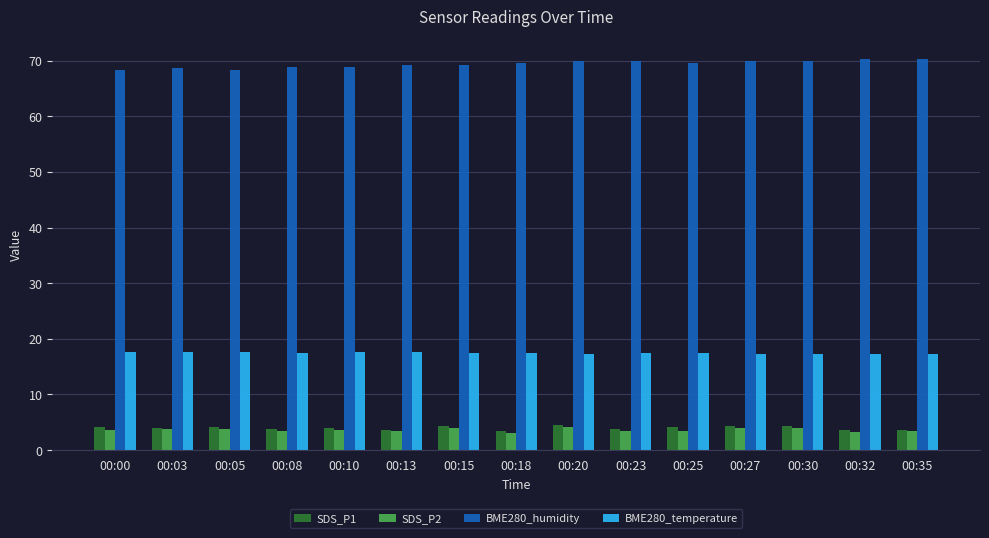

What is the lowest value of the BME280_temperature series?

17.3